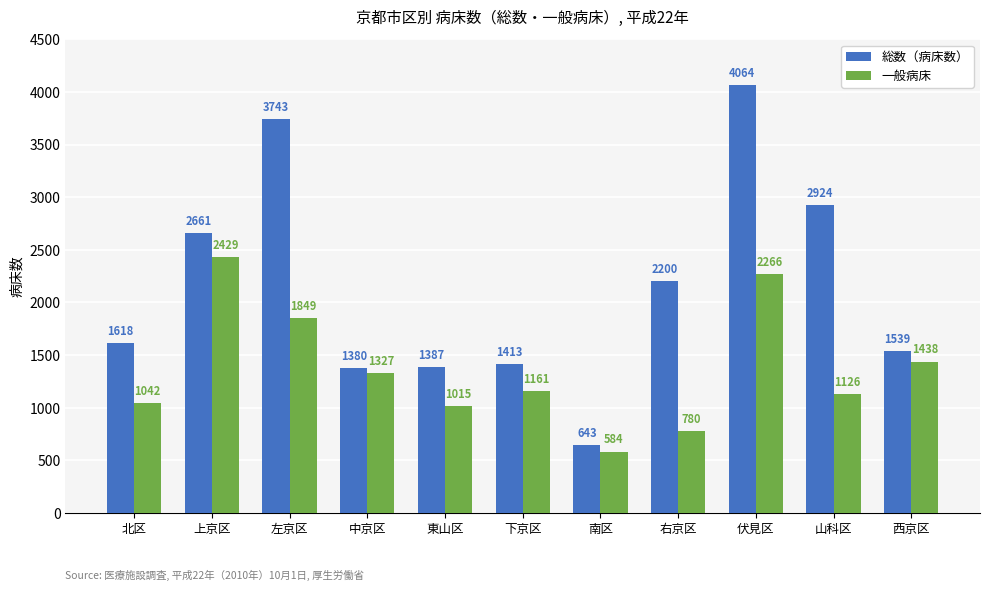

What is the minimum value shown in the chart?

584